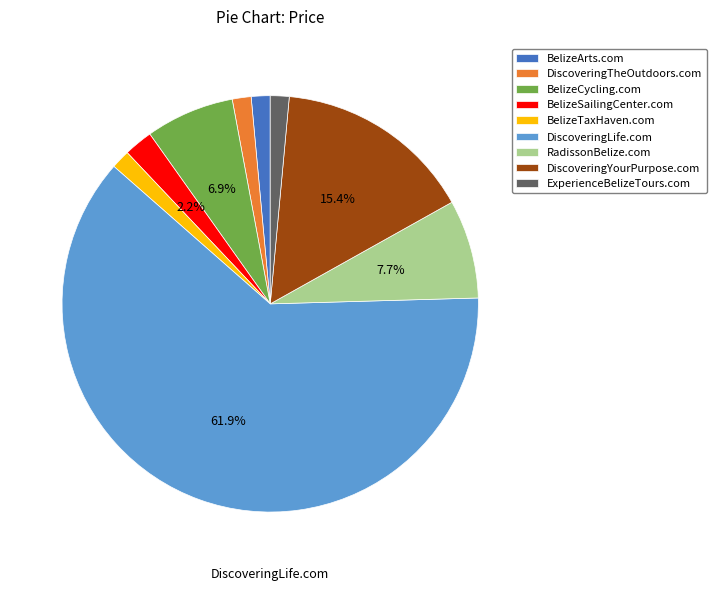

What is the largest slice in the pie chart?

DiscoveringLife.com